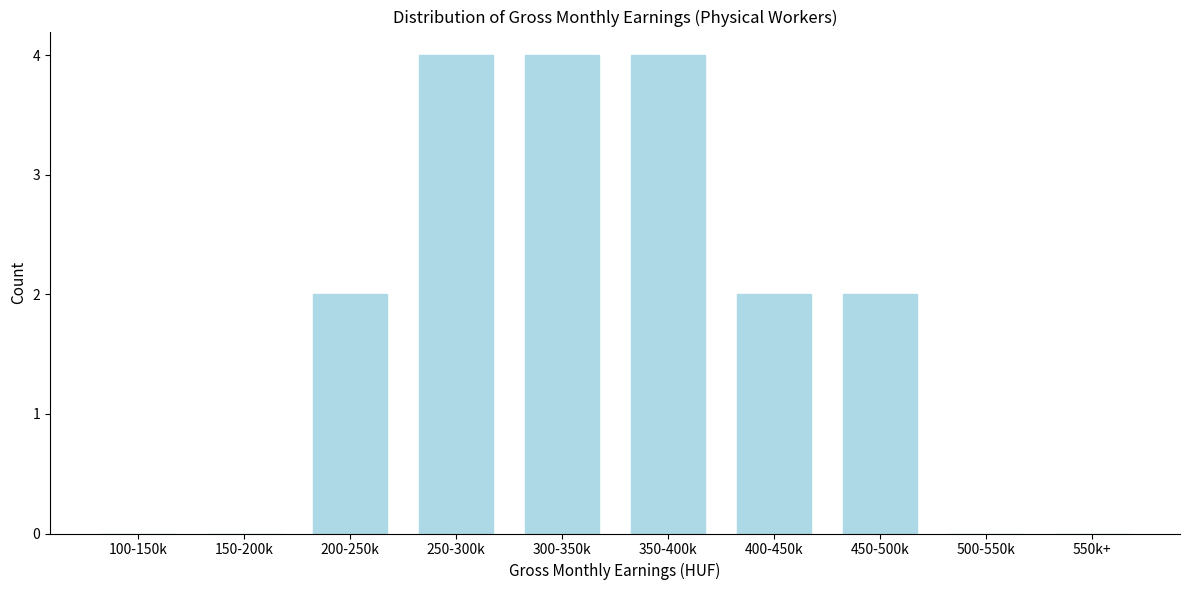

Reading left to right, extract all data points from this chart.

100-150k=0	150-200k=0	200-250k=2	250-300k=4	300-350k=4	350-400k=4	400-450k=2	450-500k=2	500-550k=0	550k+=0